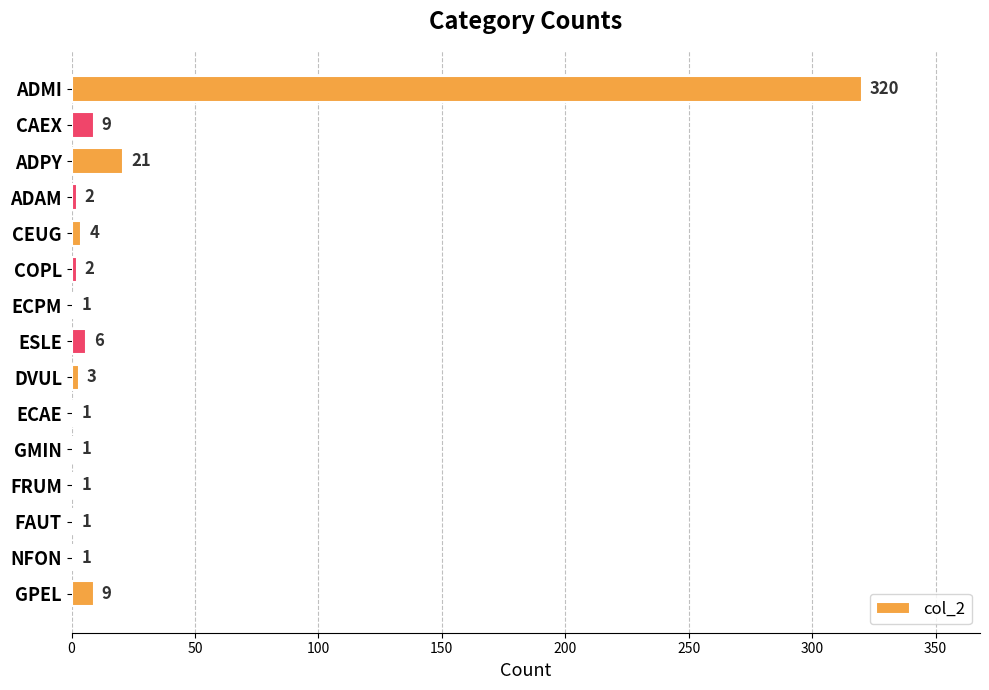

What is the sum of all values?

382